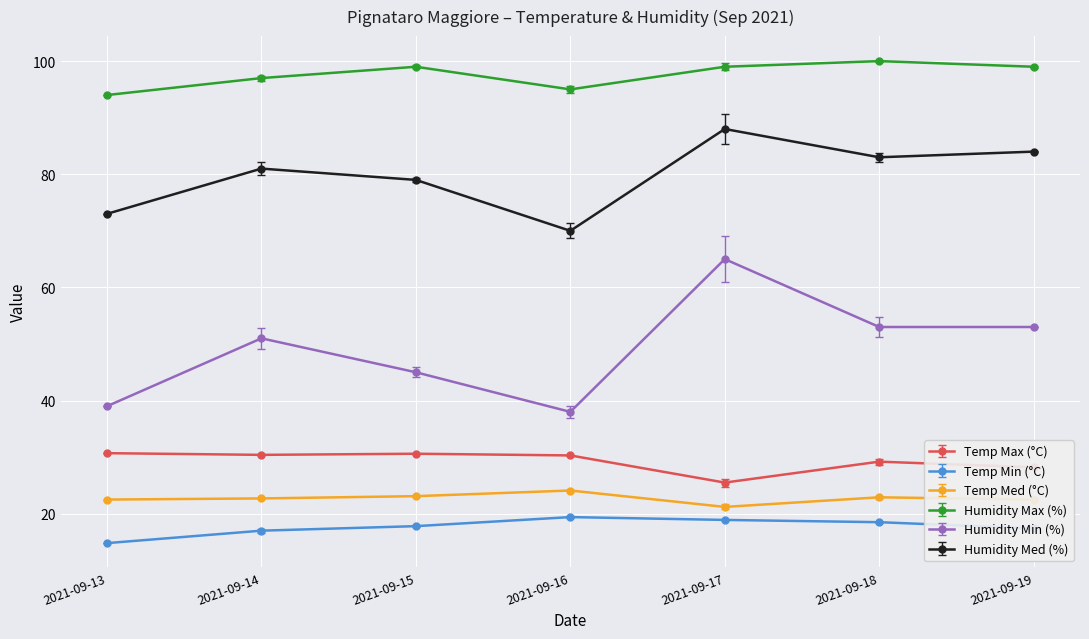

Read the Humidity Max (%) value at 2021-09-15.

99.0